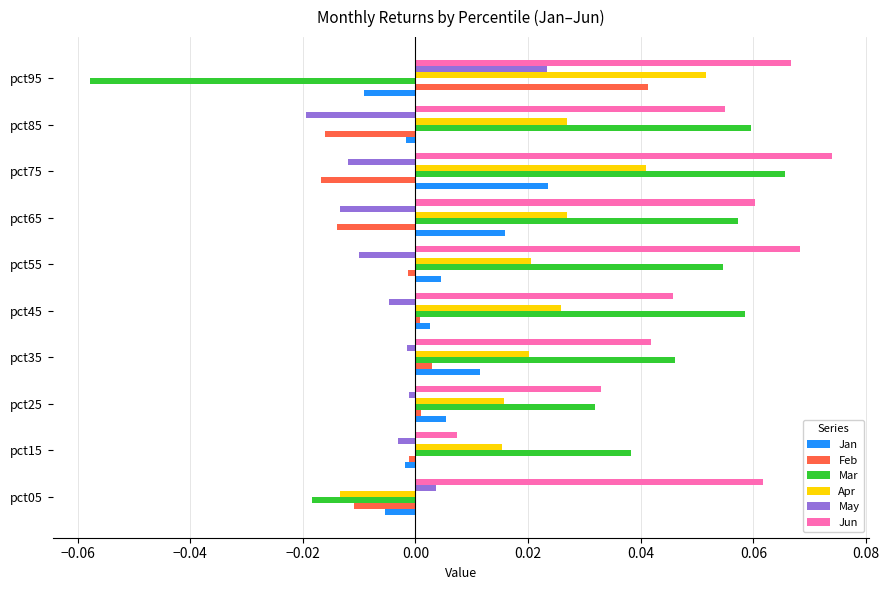

Between pct45 and pct55, which series saw the biggest shift?

Jun